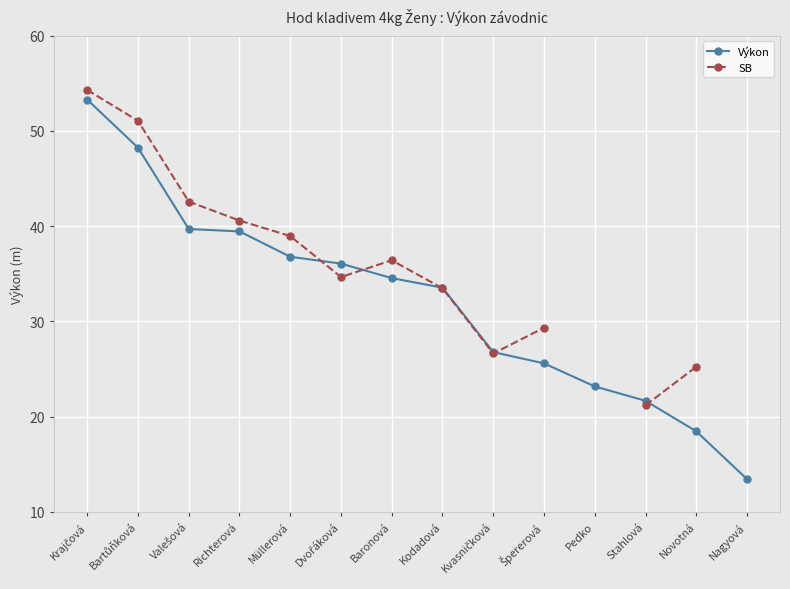

Which category has the lowest value across all series?

Nagyová